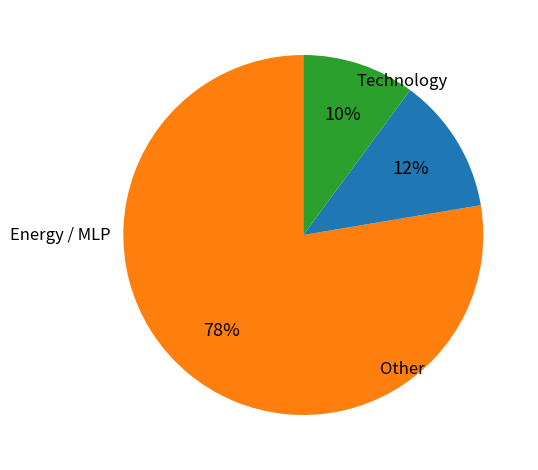

To the nearest percent, what is the average slice percentage?

33%